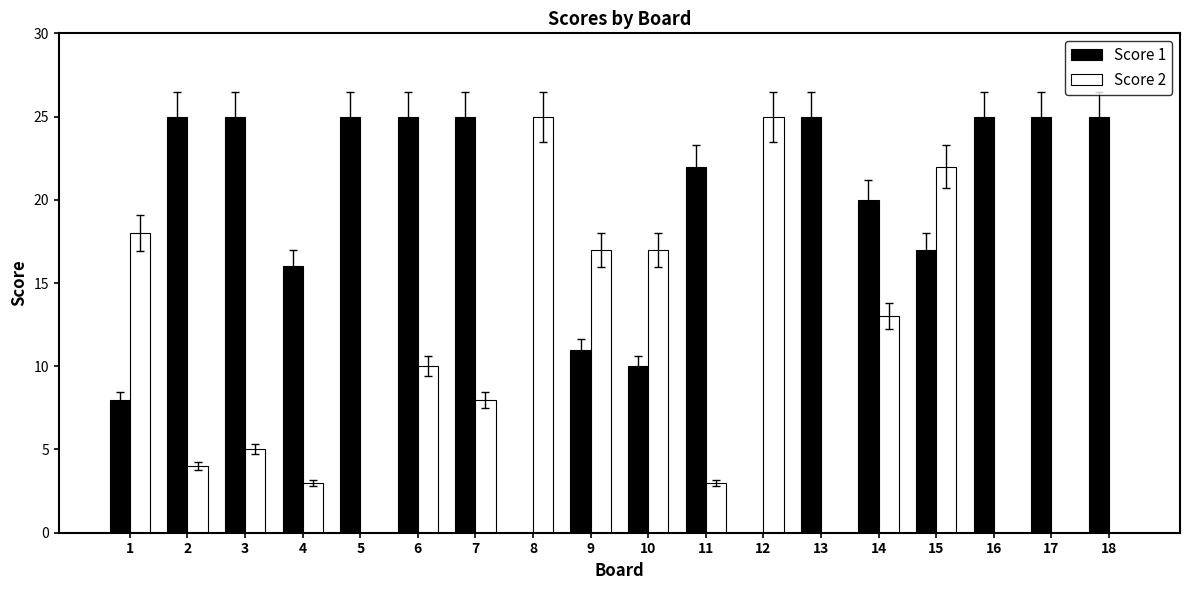

Is it true that Score 2 equals 38 at 15?

False